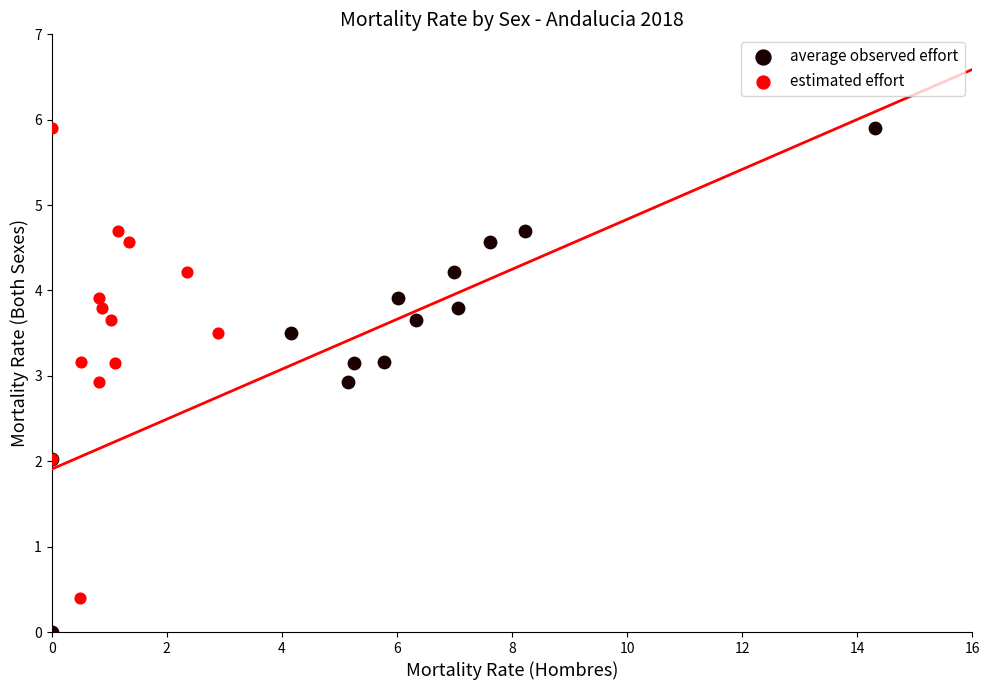

Which series reaches the minimum Y coordinate?

average observed effort